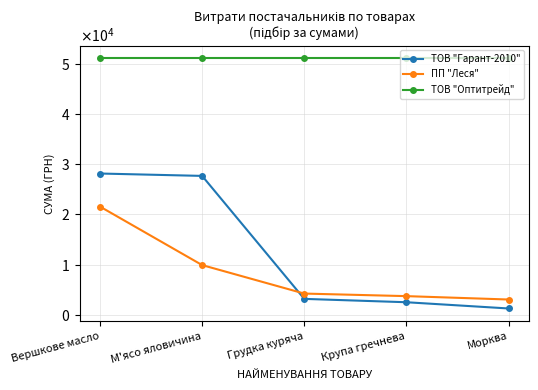

The value of ТОВ "Оптитрейд" at Морква is 11944.1. True or false?

False